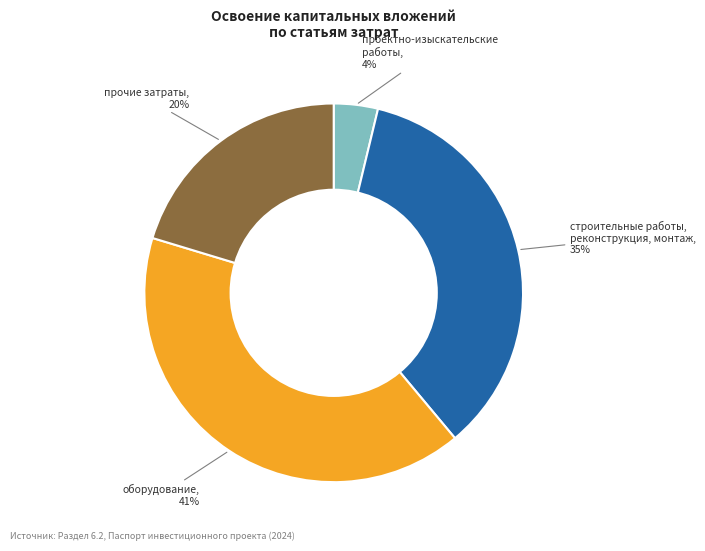

Does оборудование represent more than half of the total?

No